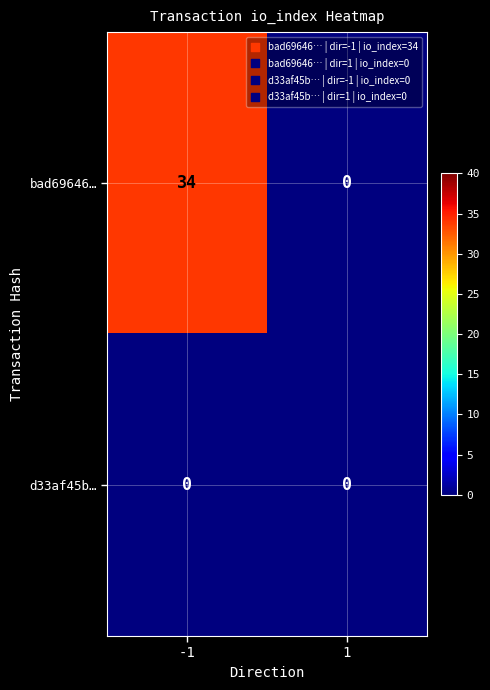

What is the maximum value shown in the chart?

34